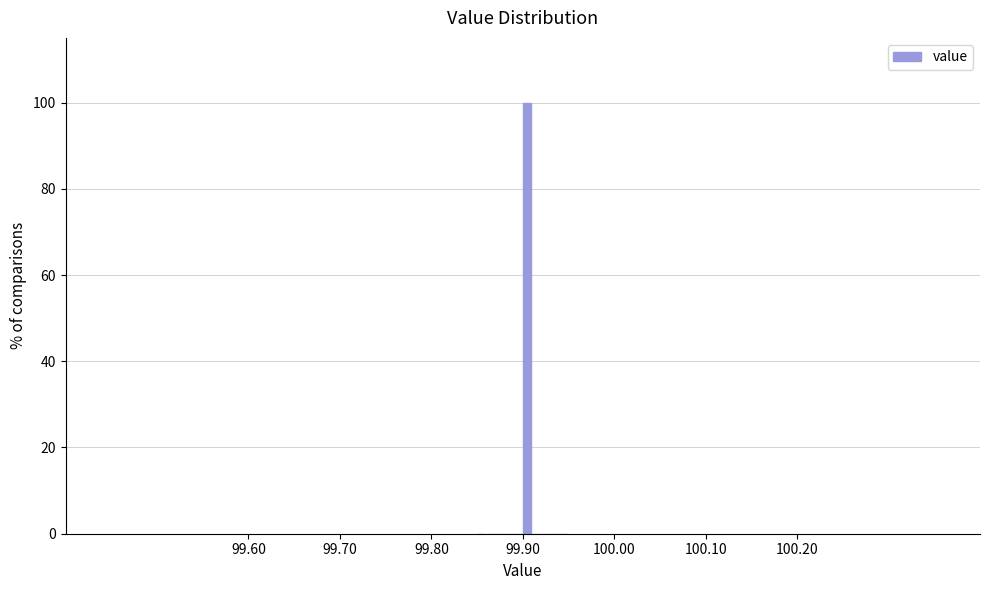

Around what value on the x-axis is the tallest bar? Give the approximate position of its centre, as read against the axis.

99.91